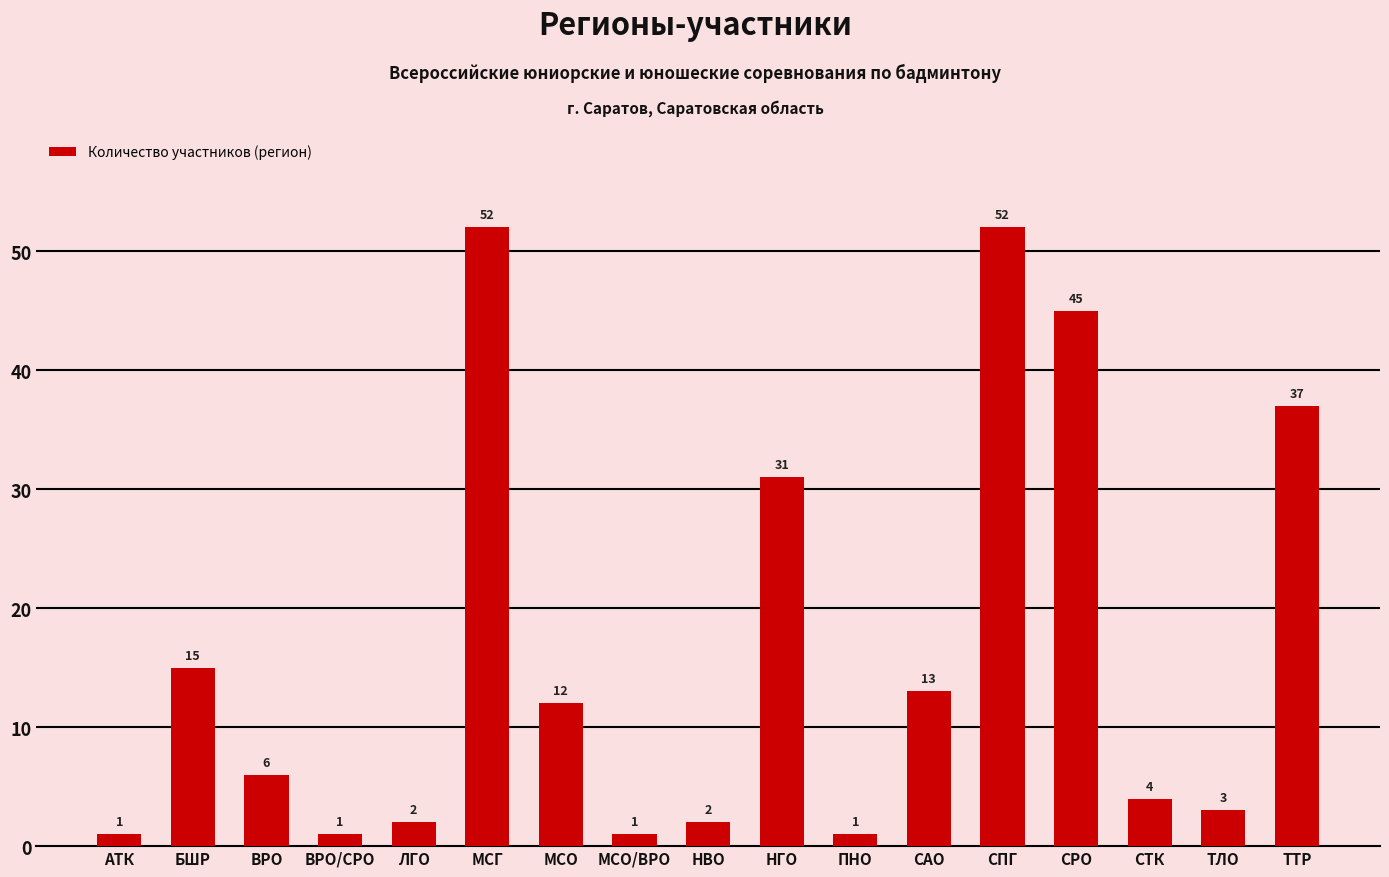

What position from the right is МСО/ВРО?

10